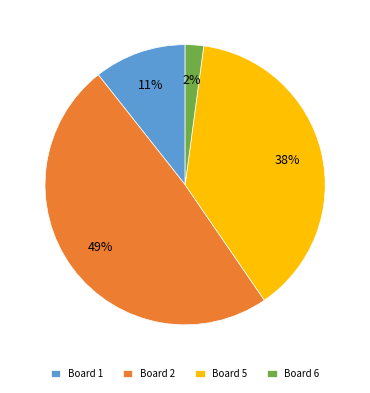

Do Board 2 and Board 6 together represent more than half of the pie?

Yes